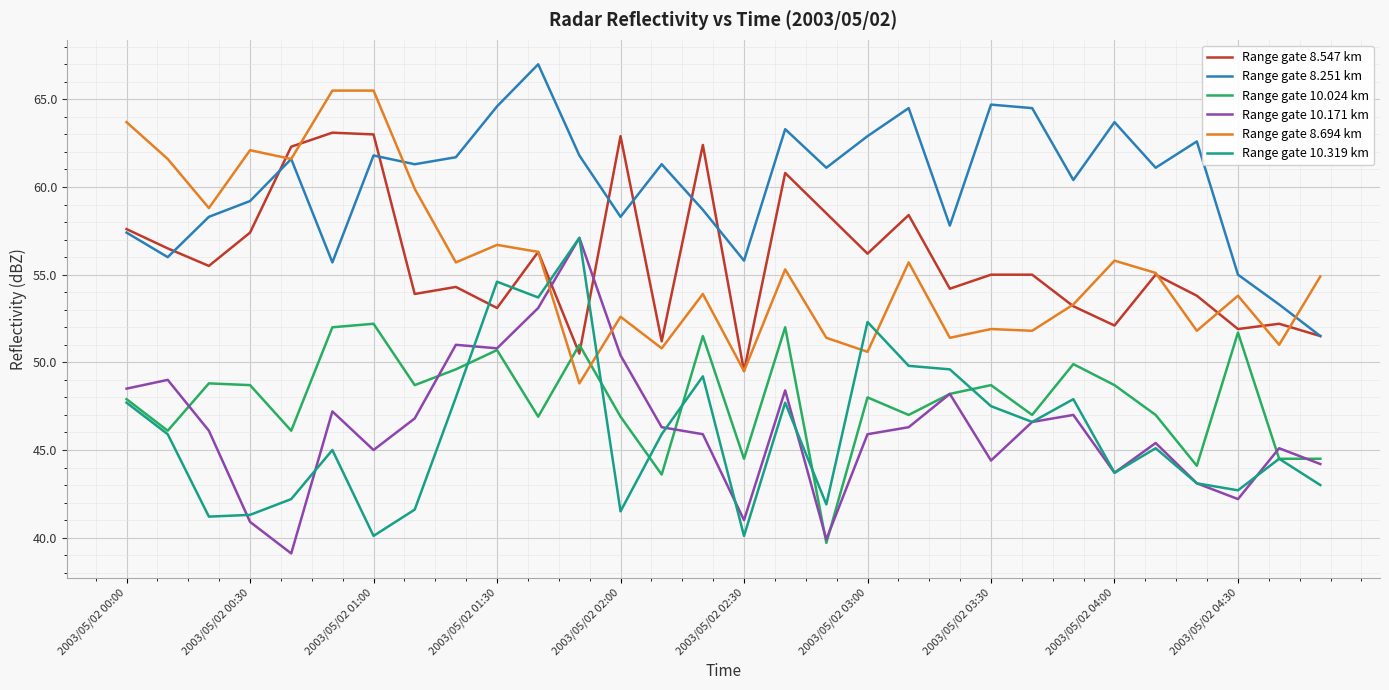

At how many categories does at least one series exceed 54?

29